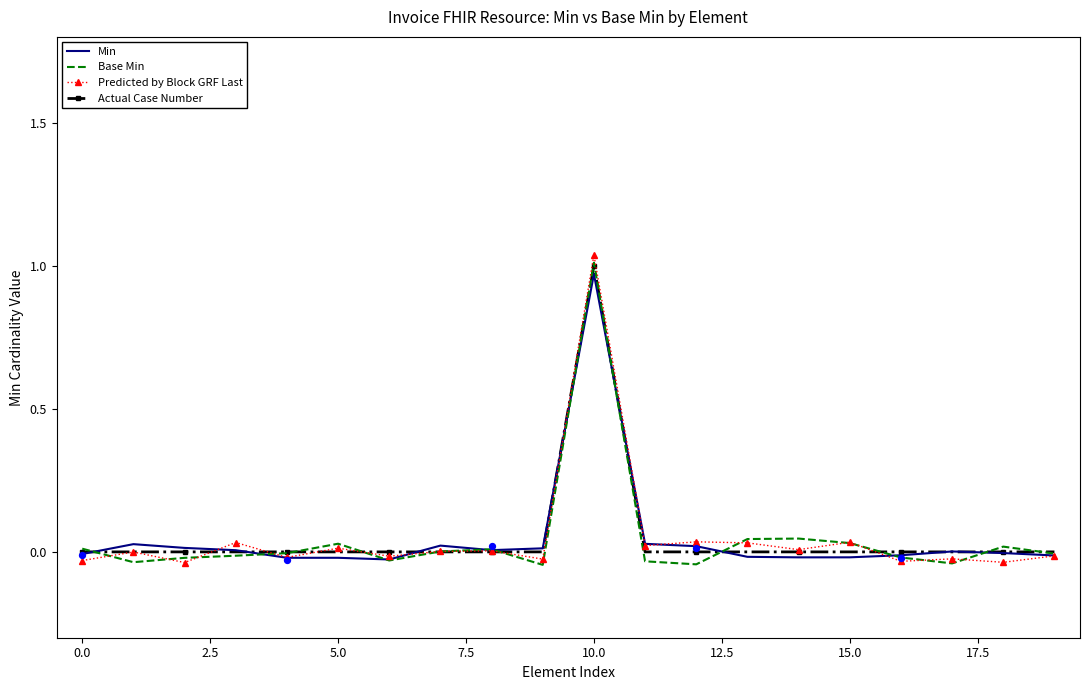

Which series reaches the maximum Y coordinate?

Predicted by Block GRF Last